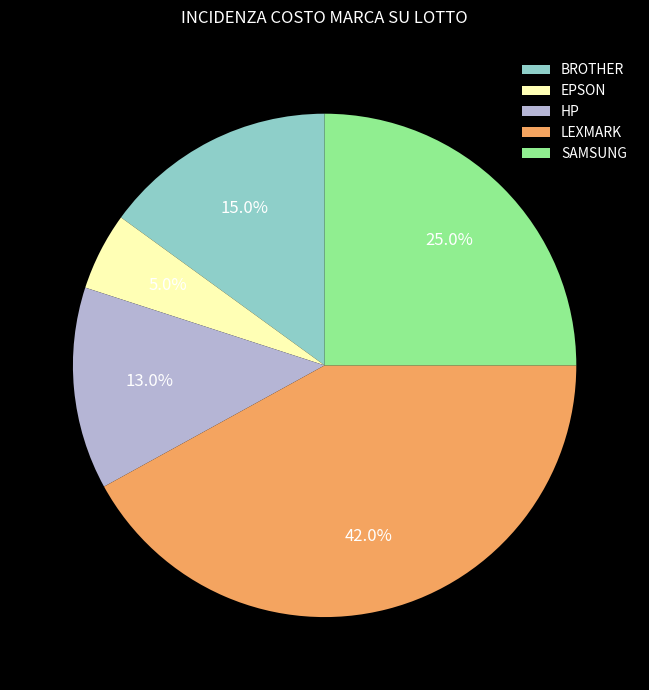

Does LEXMARK account for over 50% of the chart?

No